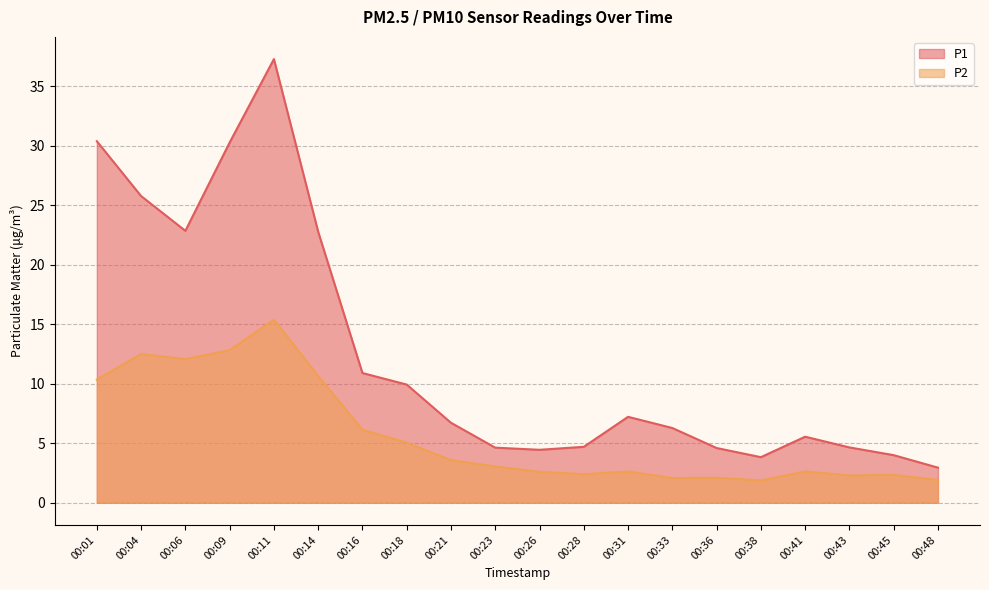

At which category is the sum across all series the highest?

00:11